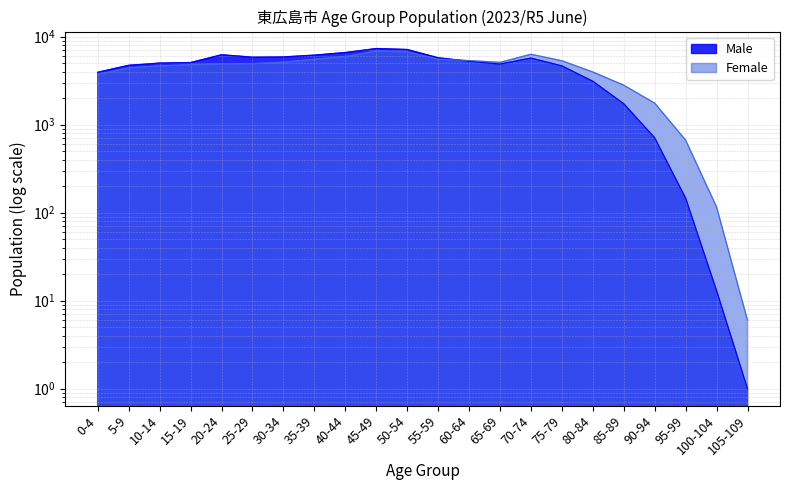

What is the label of the 3rd point from the left?

10-14